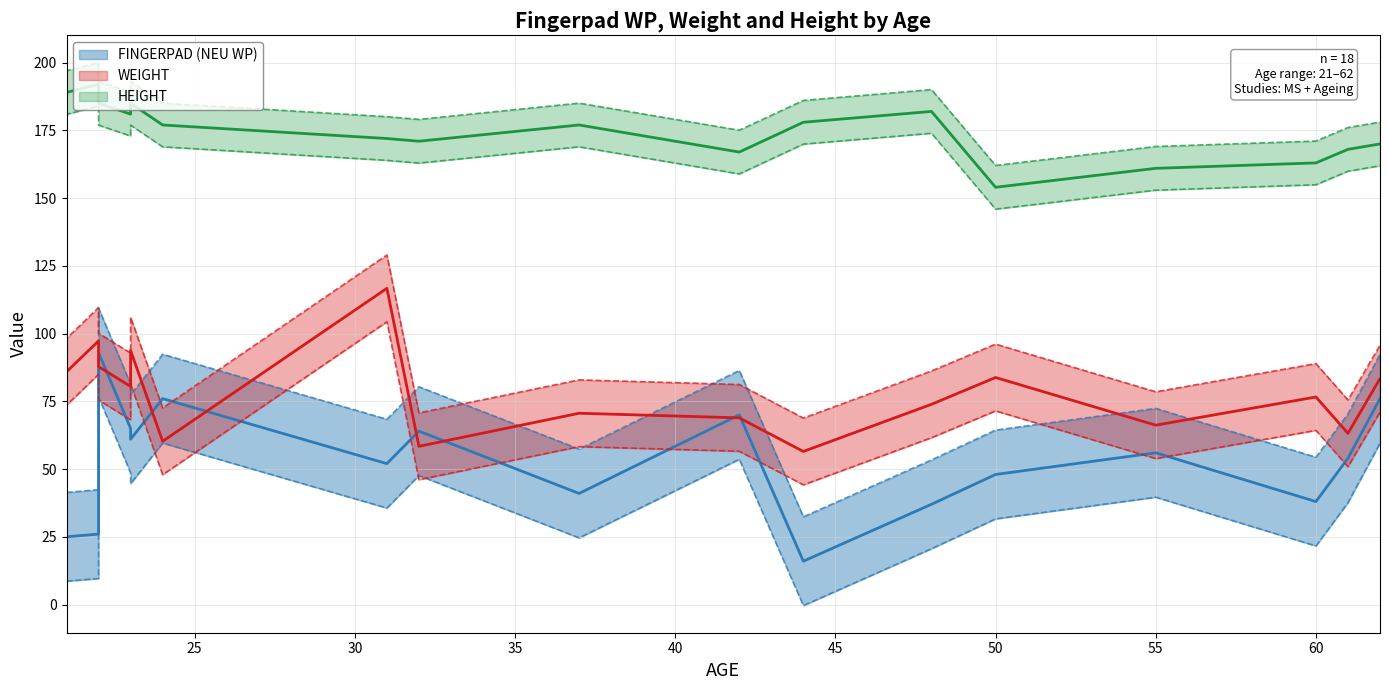

Which category has the highest value in the HEIGHT series?

22